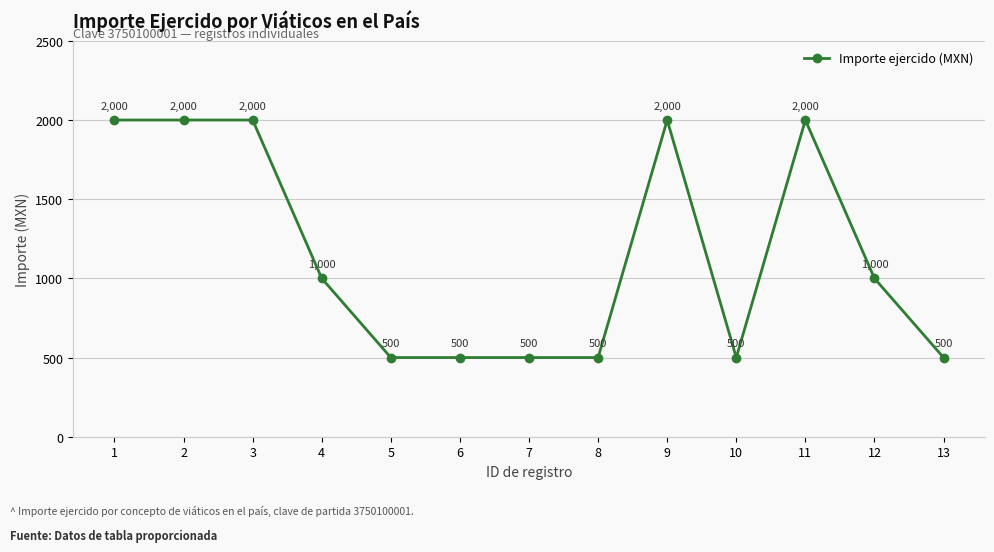

True or false: the data has more than 0 interior local peaks.

True